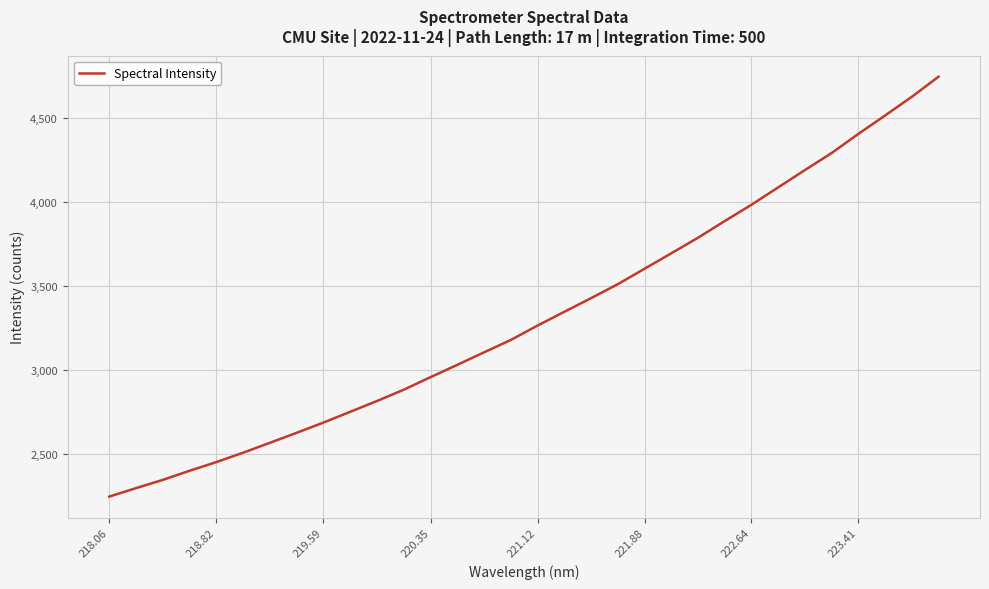

What is the smallest value displayed?

2244.1